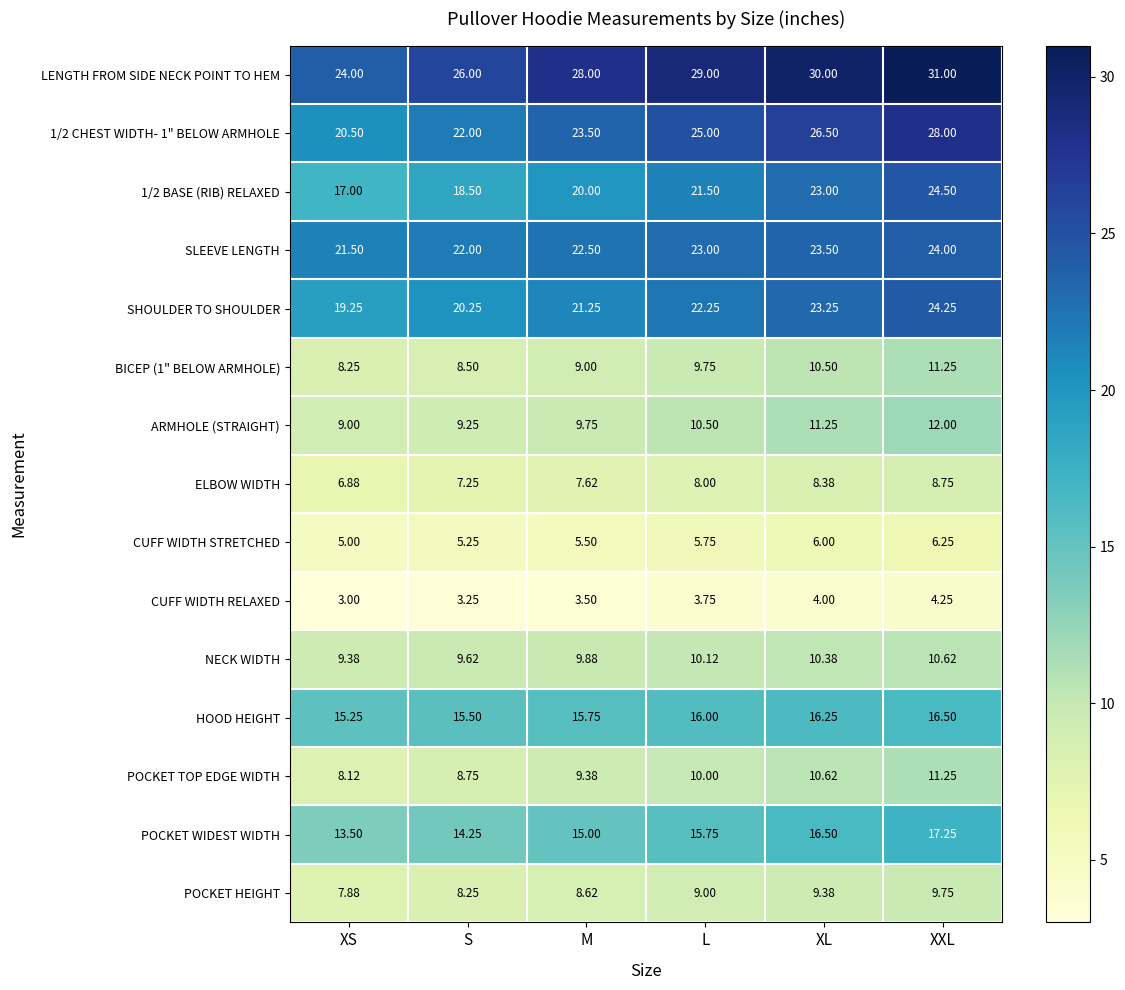

At which category is the sum across all series the highest?

XXL